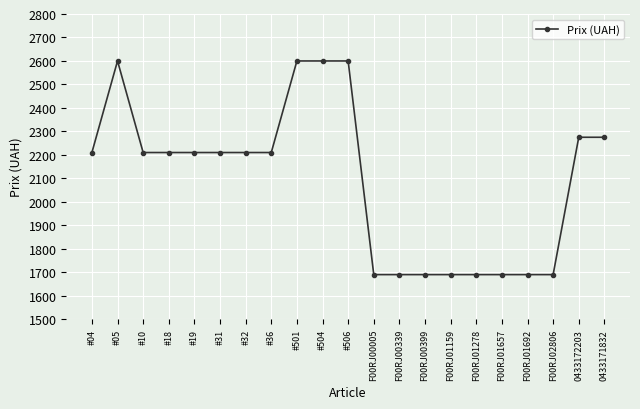

Reading left to right, list all the values displayed in this chart.

#04=2210	#05=2600	#10=2210	#18=2210	#19=2210	#31=2210	#32=2210	#36=2210	#501=2600	#504=2600	#506=2600	F00RJ00005=1690	F00RJ00339=1690	F00RJ00399=1690	F00RJ01159=1690	F00RJ01278=1690	F00RJ01657=1690	F00RJ01692=1690	F00RJ02806=1690	0433172203=2275	0433171832=2275